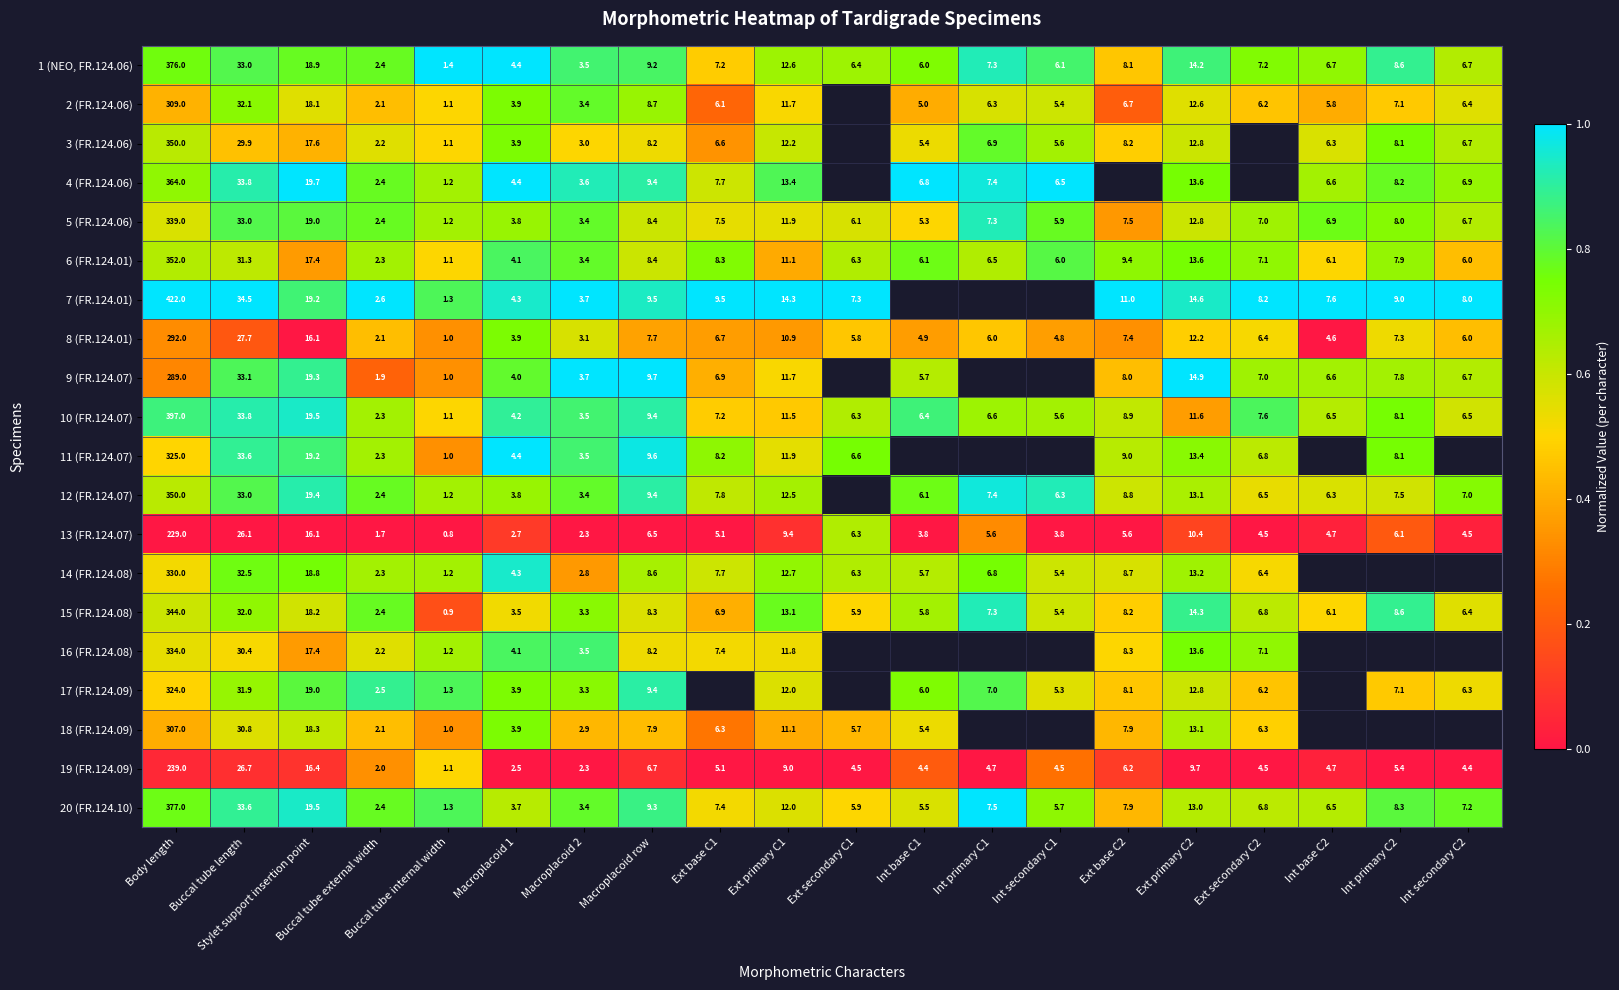

Is the value of 15 (FR.124.08) at Macroplacoid 2 greater than the value of 10 (FR.124.07) at Ext base C1?

No